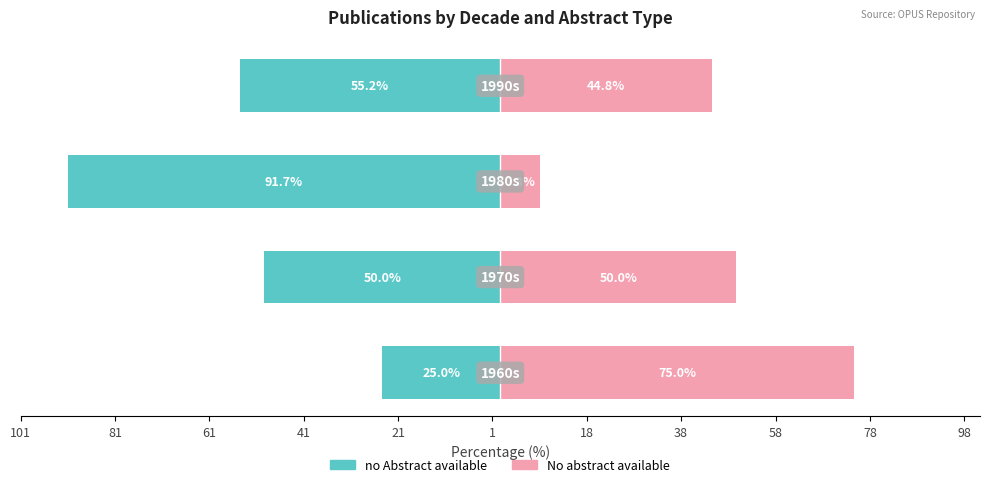

What is the value of the no Abstract available bar at the 4th from the left?

-55.2